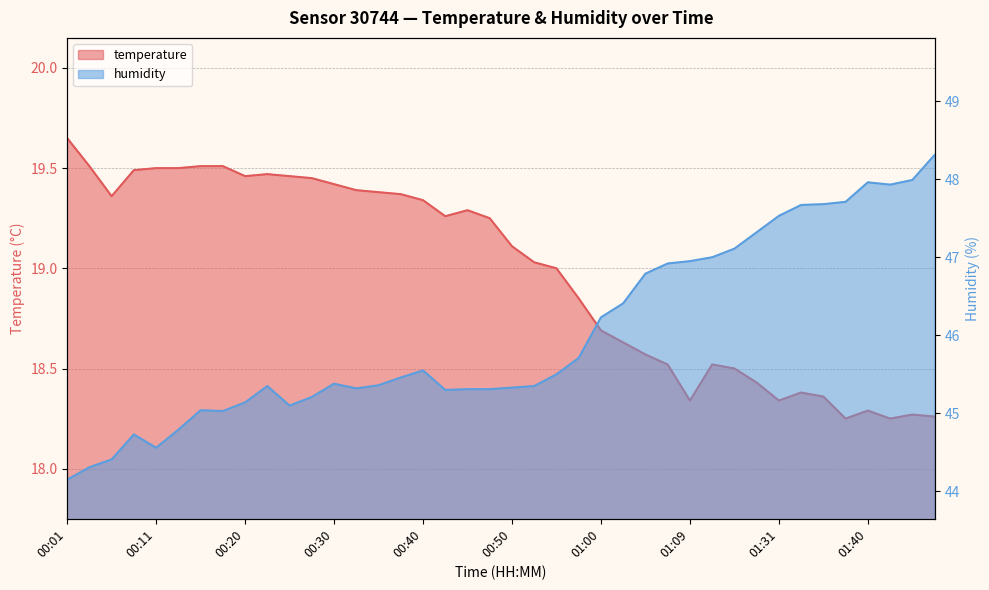

True or false: humidity and temperature cross at least once.

False